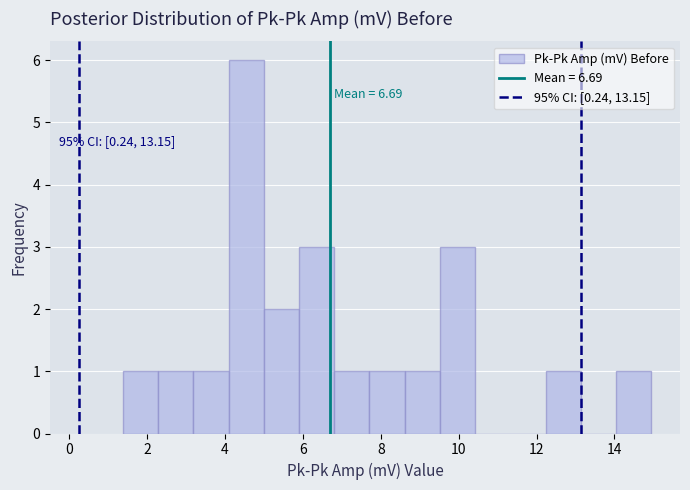

Which range on the x-axis has the tallest bar?

4.0 to 5.0